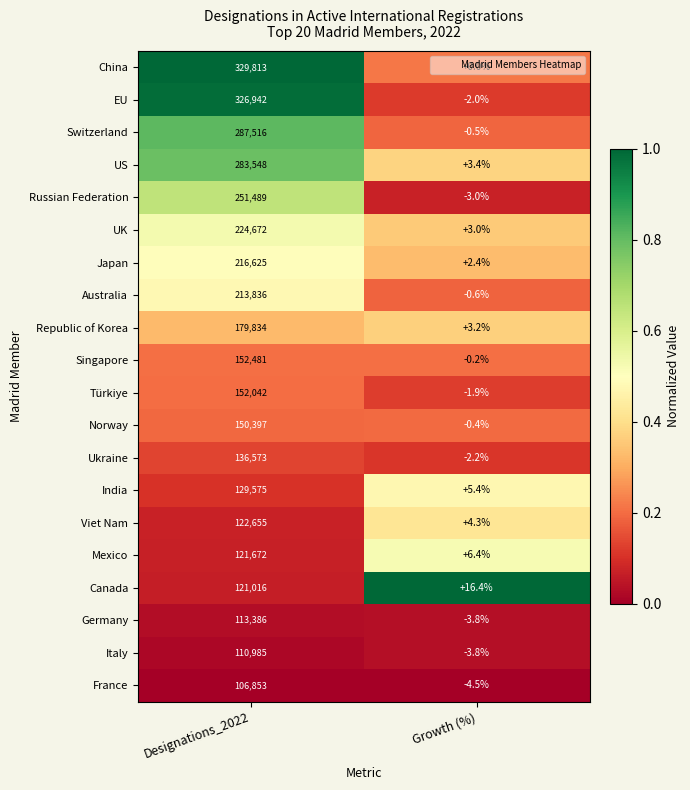

Which category has the highest value across all series?

Designations_2022